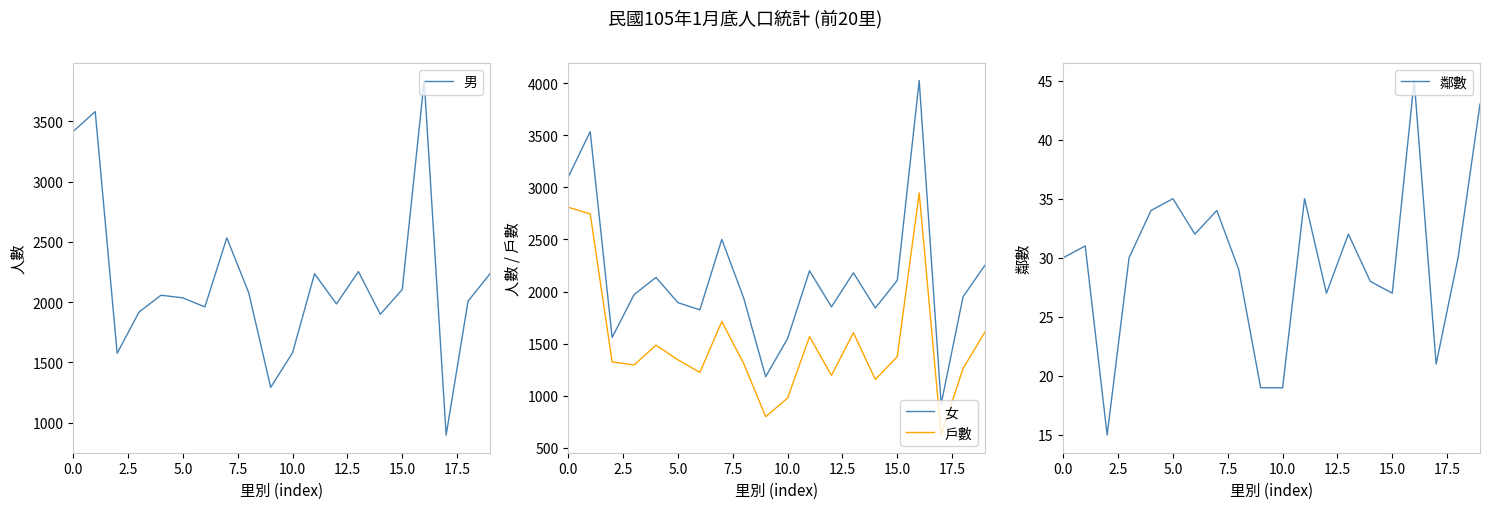

What are all the series names shown in the legend?

男, 女, 戶數, 鄰數